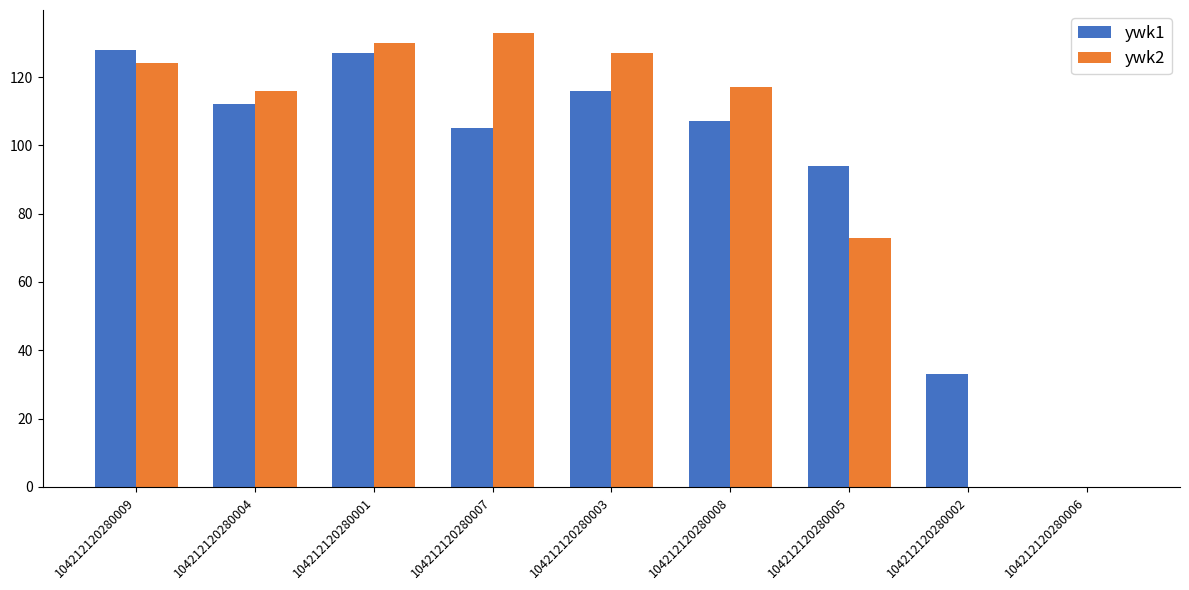

At which category does the chart reach its peak across all series?

104212120280007